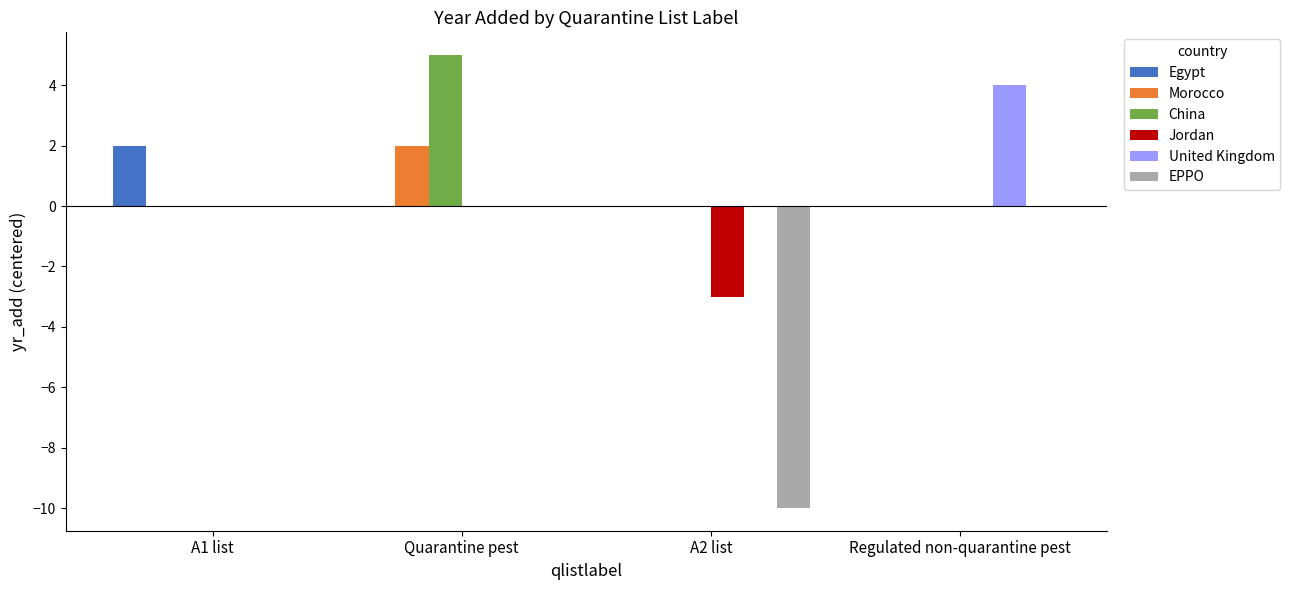

Which series has the largest total across all categories?

China